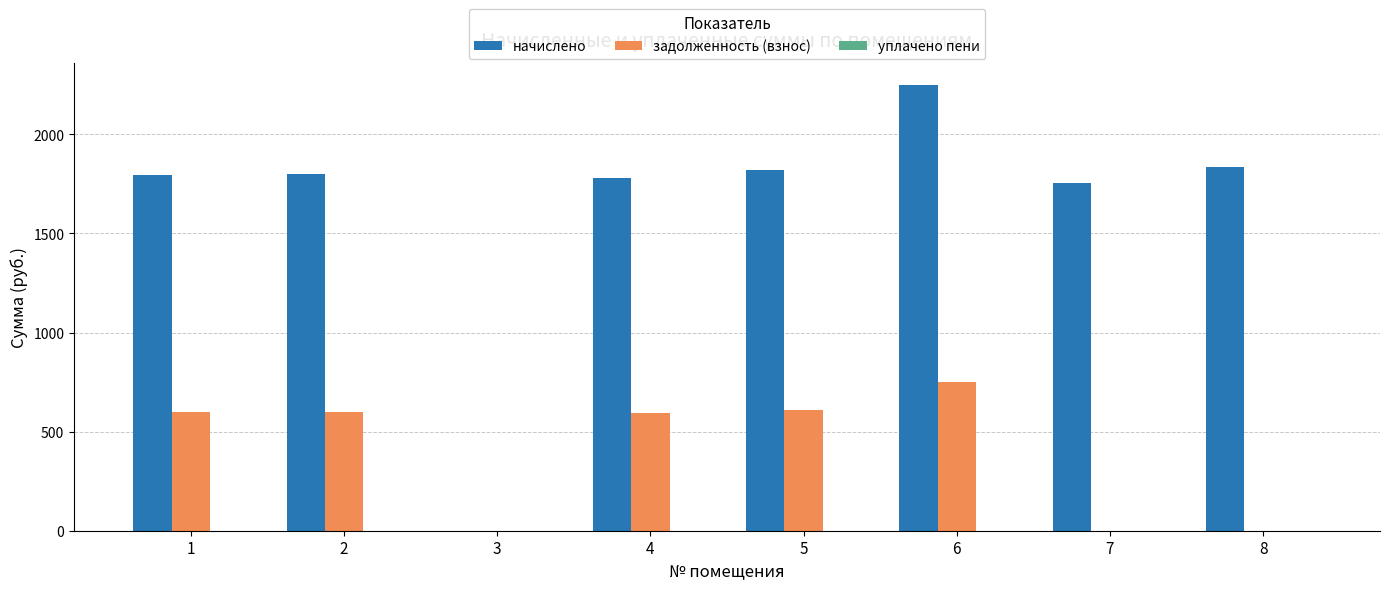

What is the highest value of the начислено series?

2247.3